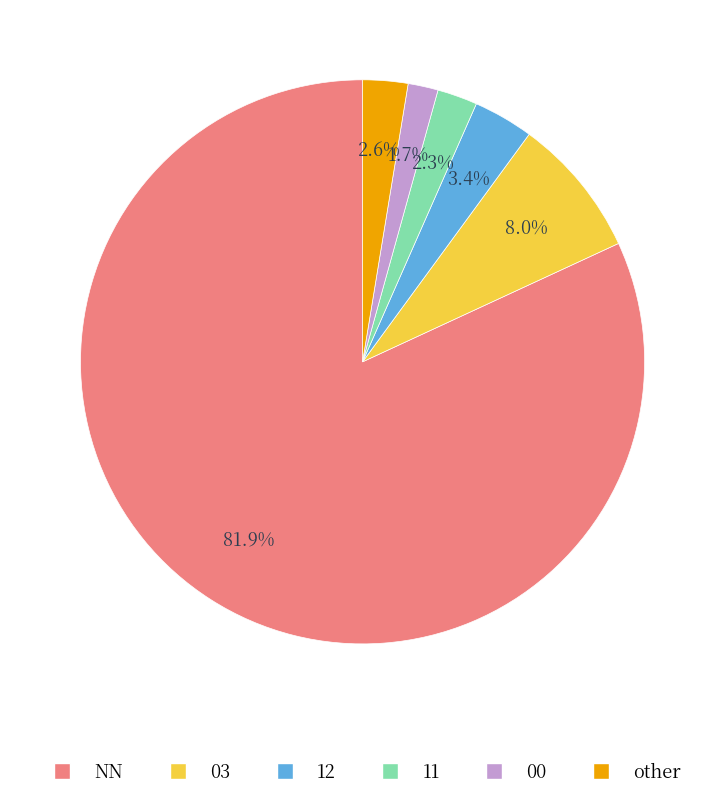

The 11 slice represents 12% of the pie. True or false?

False